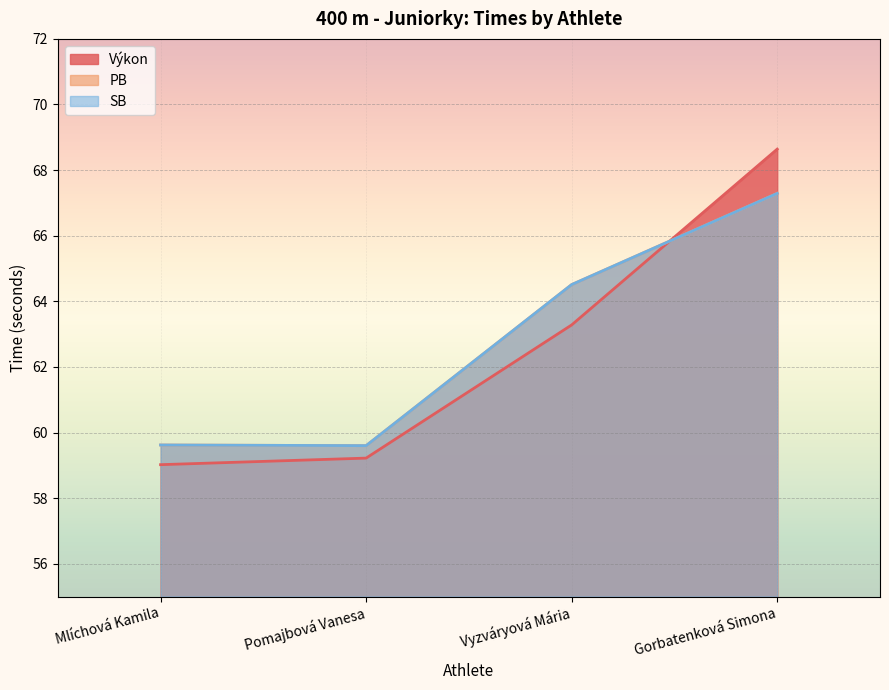

What is the total value across all series at Gorbatenková Simona?

203.2